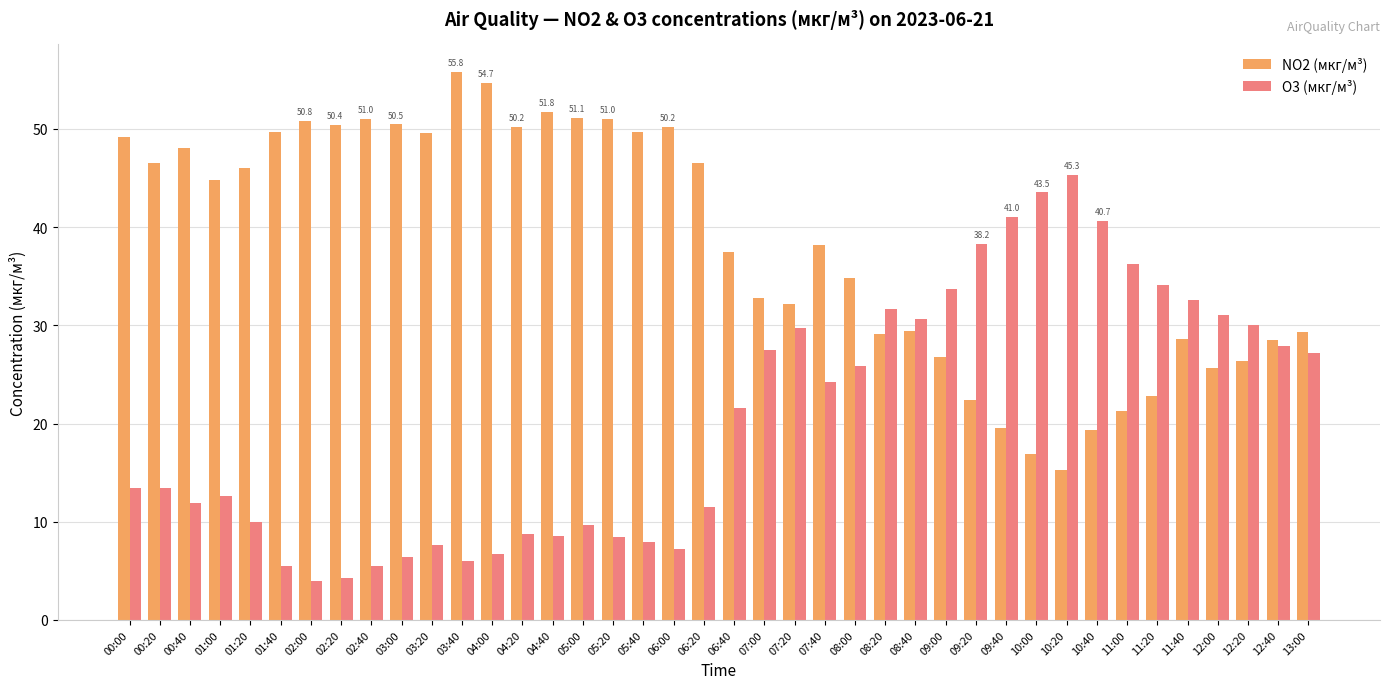

Rank the series at 12:20 from lowest to highest value.

NO2 (мкг/м³), O3 (мкг/м³)